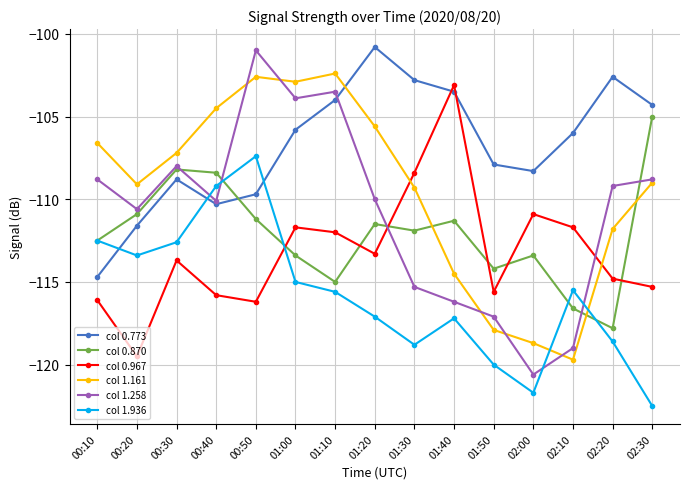

Which series has the largest range (max minus min)?

col 1.258